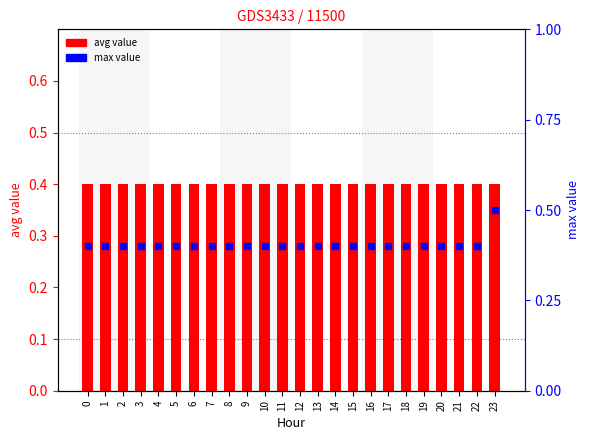

What is the total value across all series at 13?

0.8